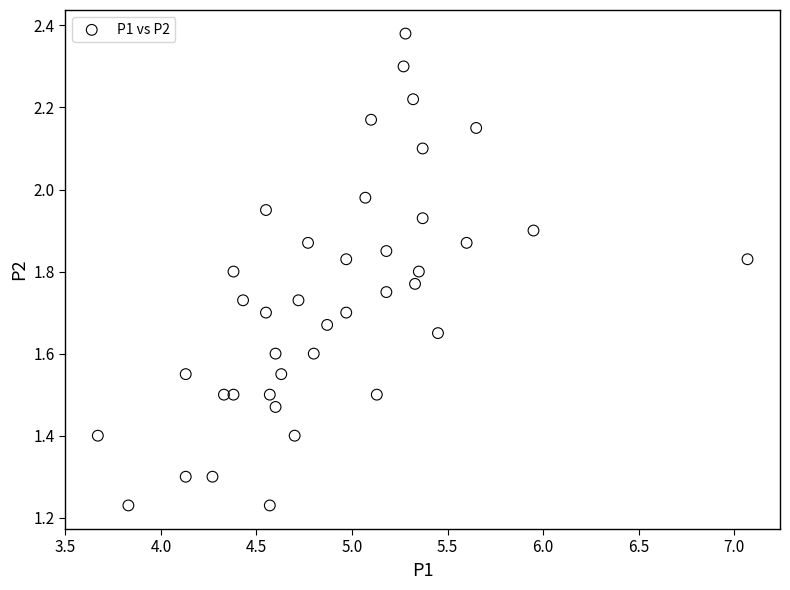

What is the range of X values (max minus min)?

3.4